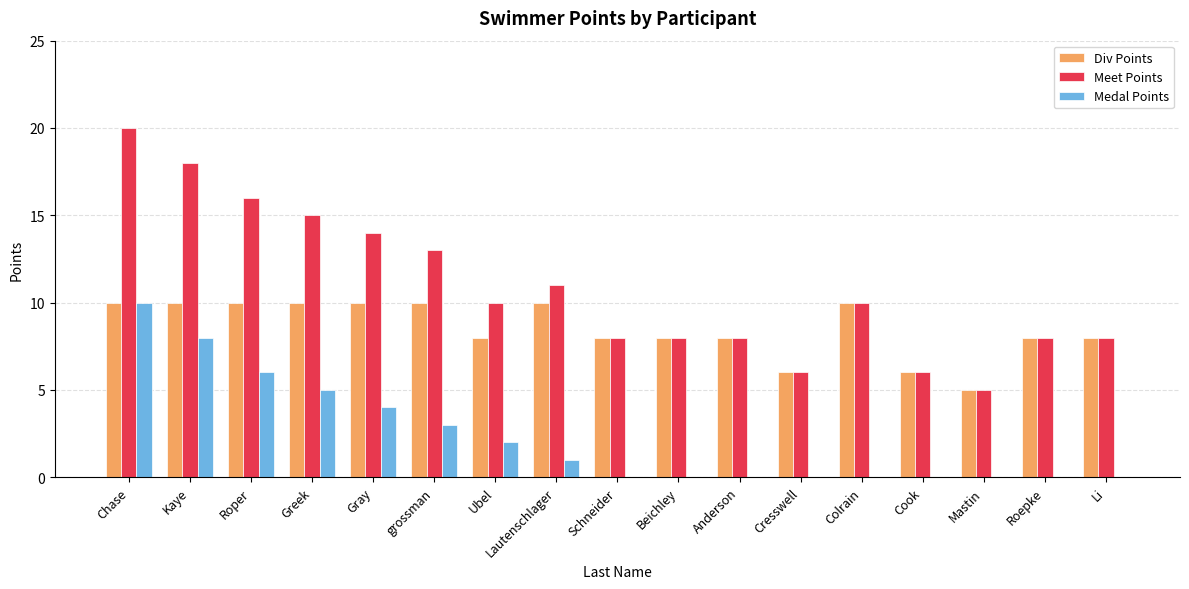

How many distinct data groups are displayed?

3